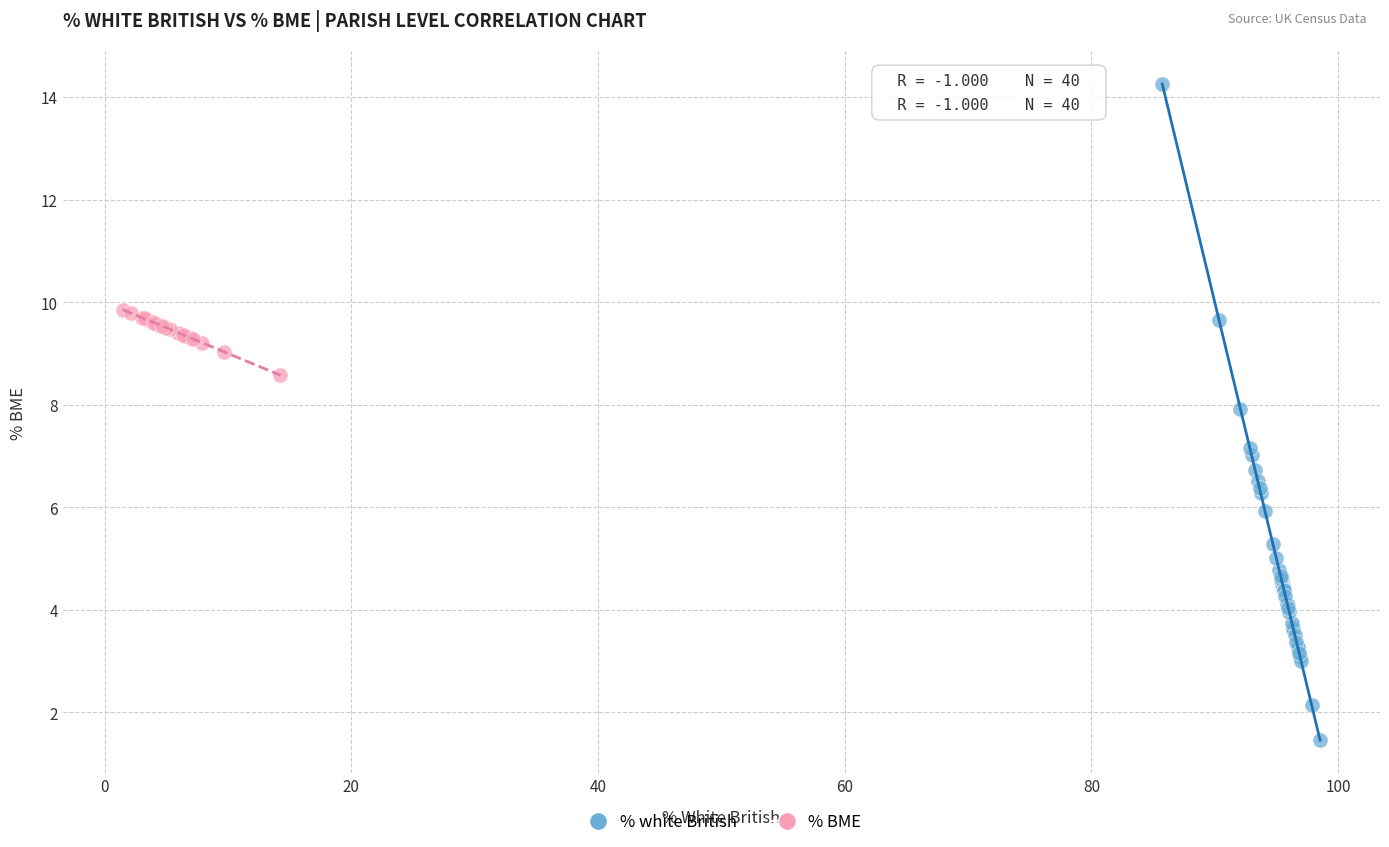

Which series contains the highest Y value?

% white British